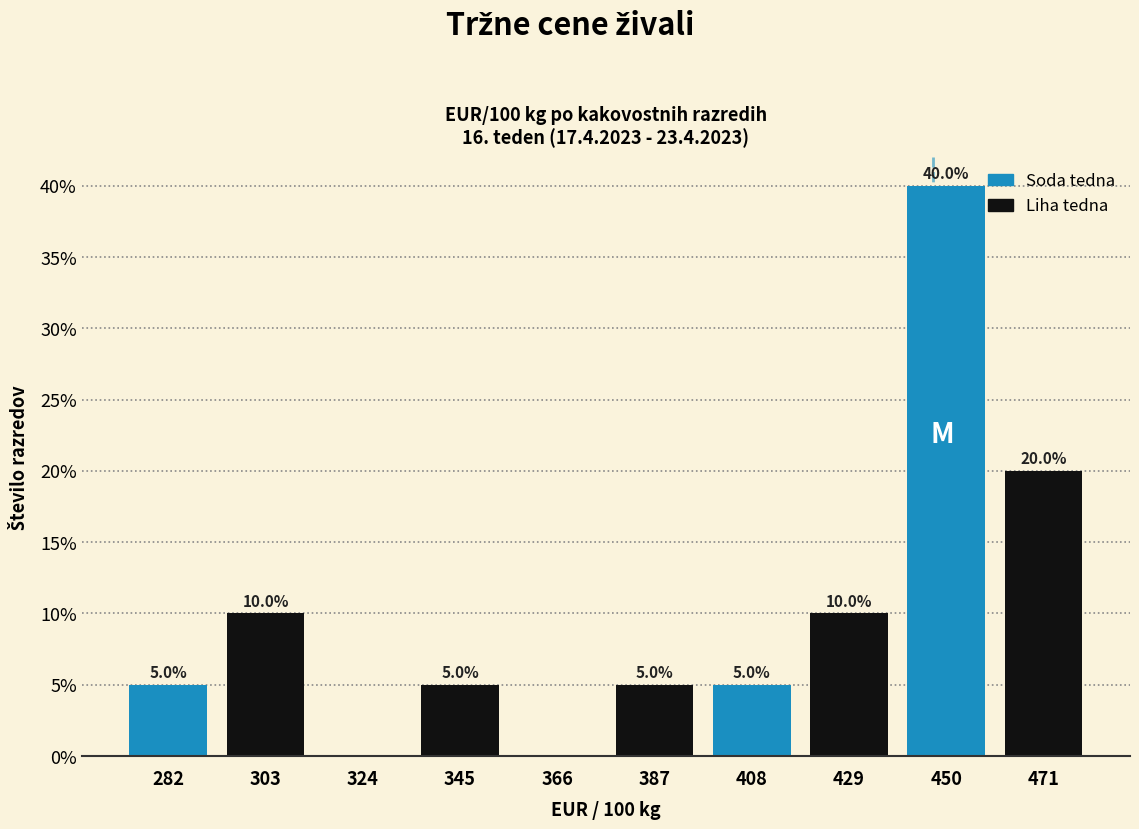

Over which range of the x-axis is the bar tallest?

440 to 460